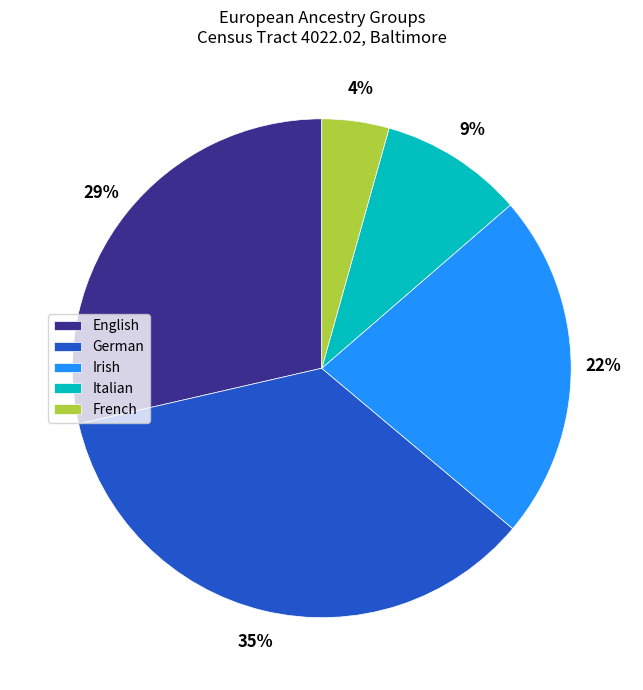

What percentage is the Italian slice, to the nearest percent?

9%